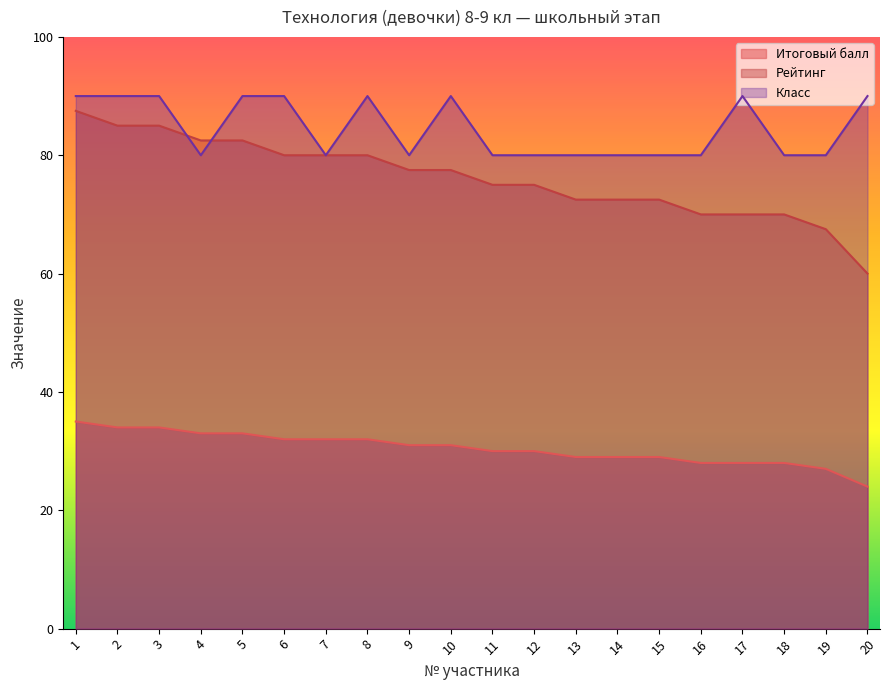

In Класс, how many points are higher than both neighbors (excluding endpoints)?

3